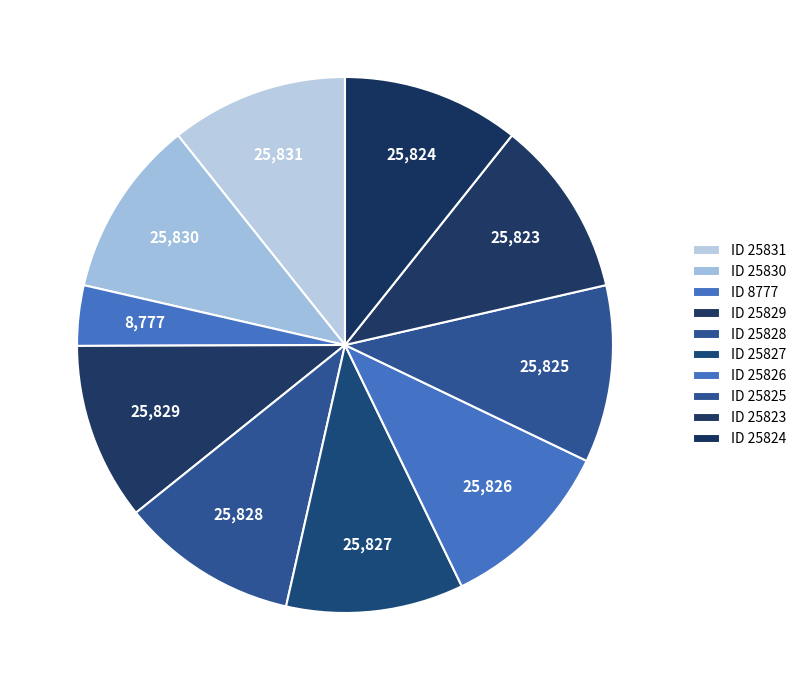

Is there a majority slice in this chart?

No